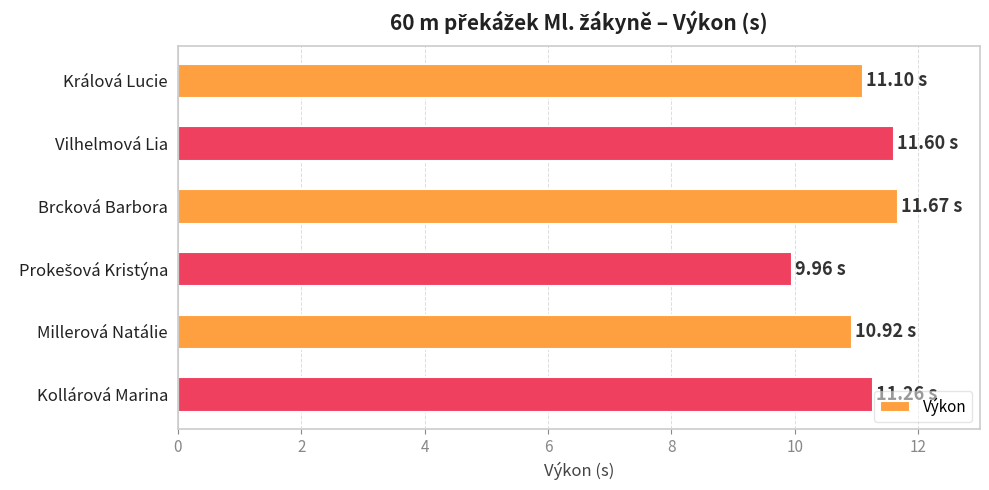

Which has a higher value, Vilhelmová Lia or Millerová Natálie?

Vilhelmová Lia